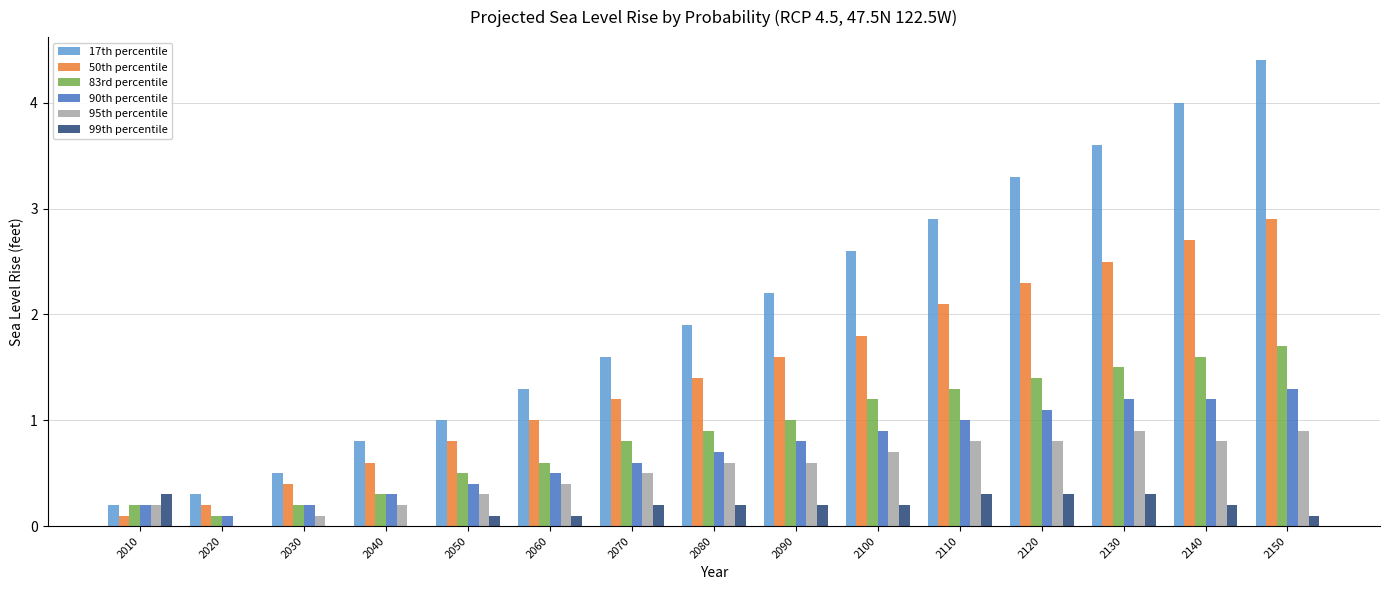

Are the bars grouped side by side (vs. stacked)?

Yes